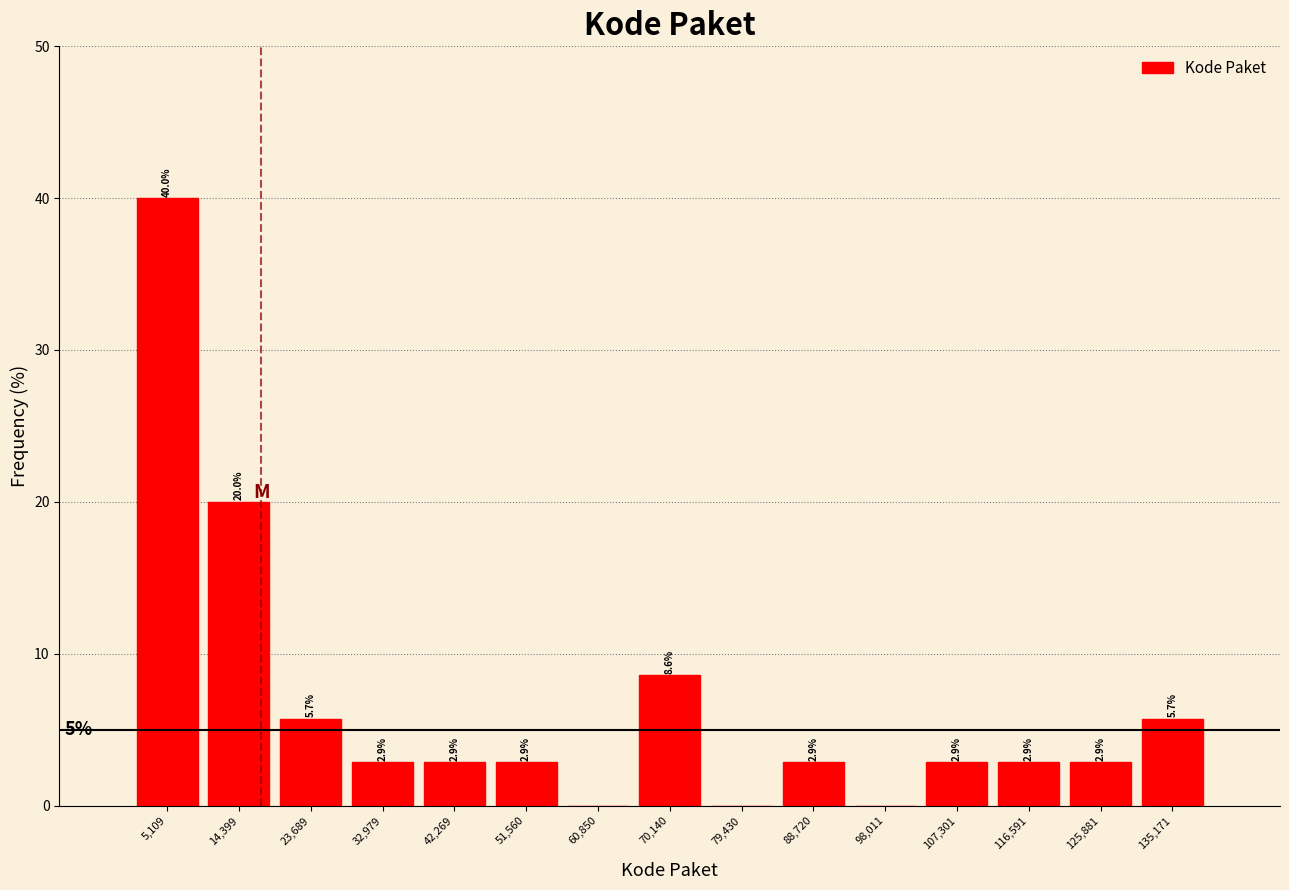

Over which range of the x-axis is the bar tallest?

0 to 10000